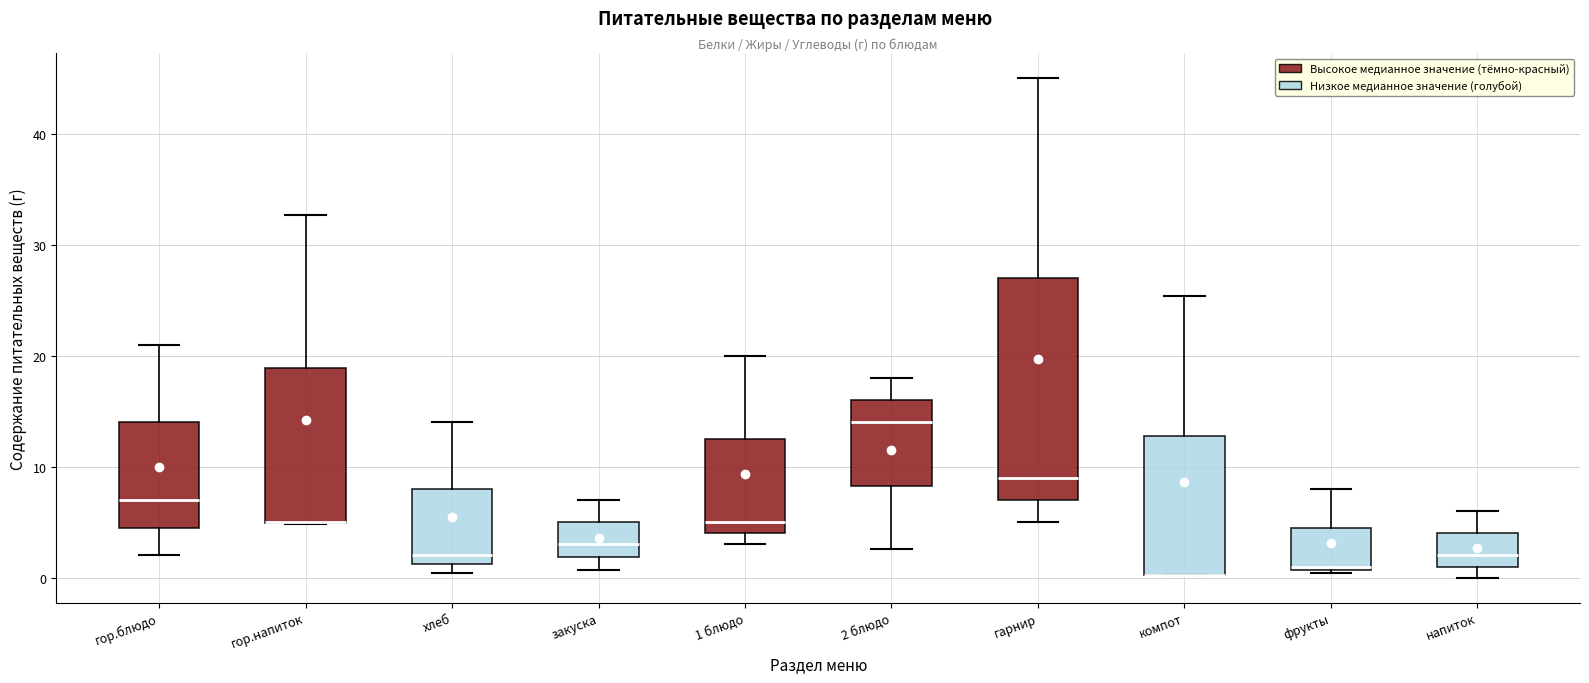

Where is the upper edge of the box for закуска on the y-axis? The values are not printed on the chart, so give them approximately, as read against the axis.

5